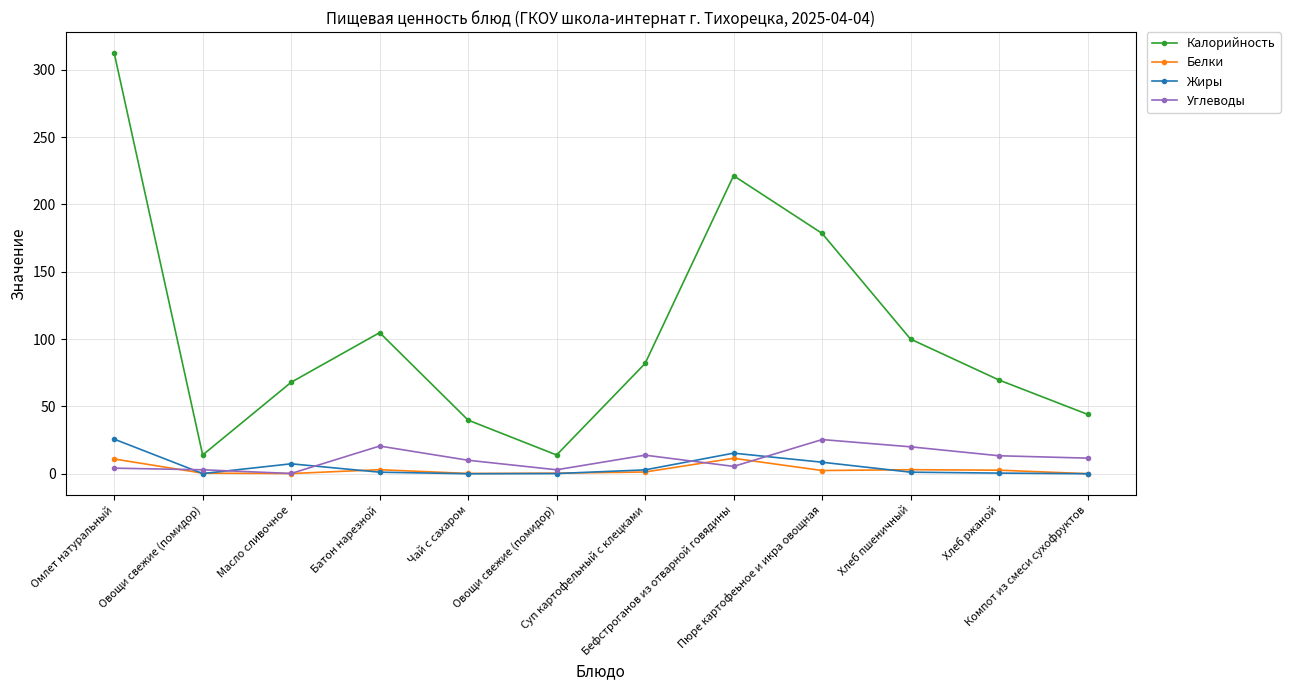

How many distinct data groups are displayed?

4